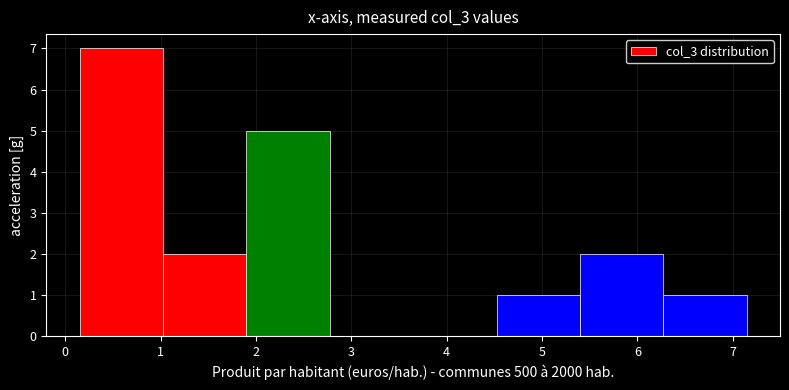

Over which range of the x-axis is the bar tallest?

0.2 to 1.0